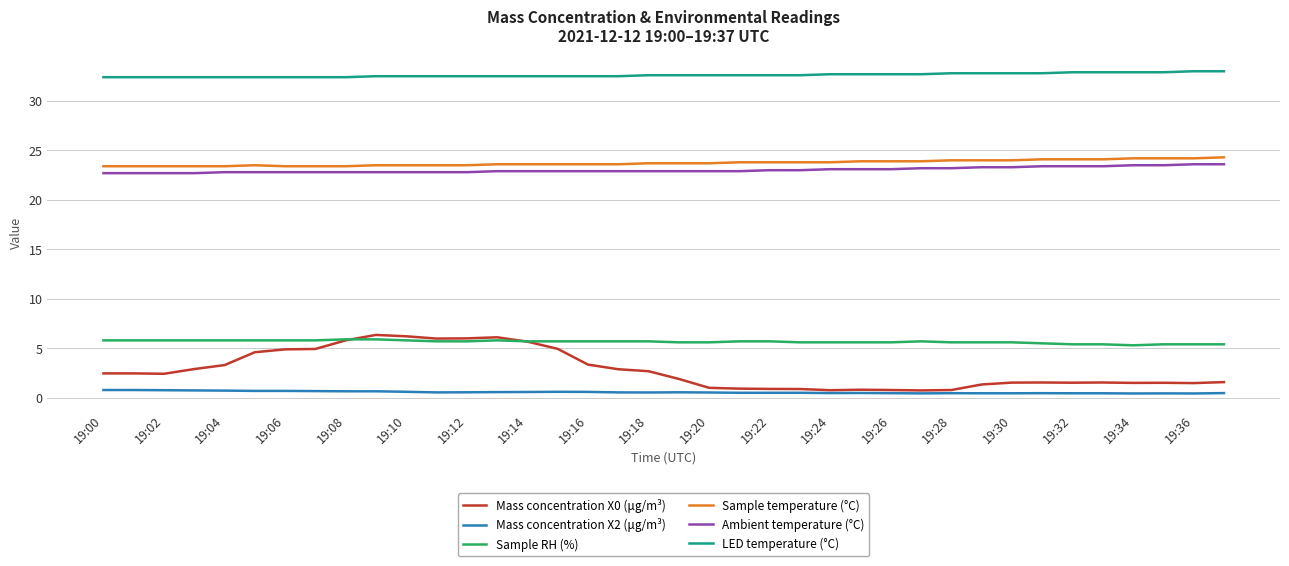

True or false: Mass concentration X0 (μg/m³) and LED temperature (°C) intersect in this chart.

False